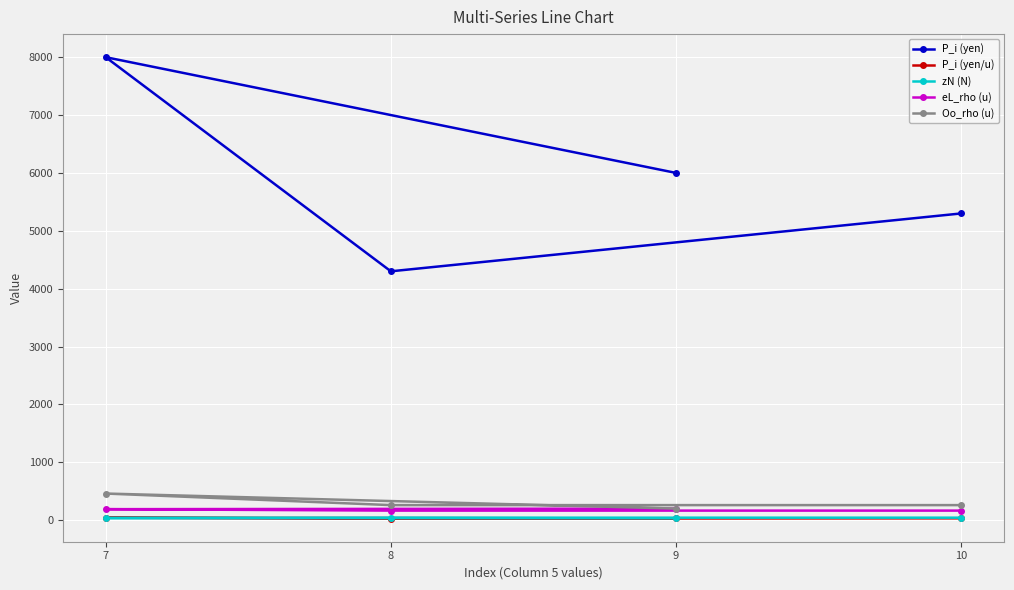

Which series has the largest range (max minus min)?

P_i (yen)